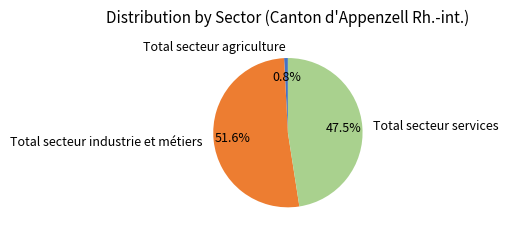

Between Total secteur industrie et métiers and Total secteur services, which is larger?

Total secteur industrie et métiers